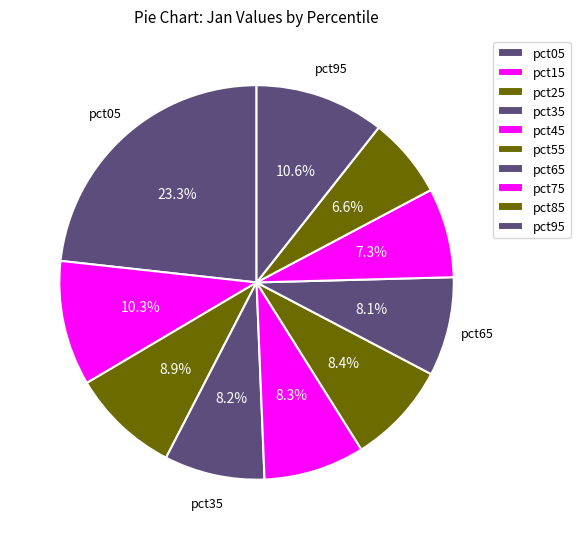

How many segments does this pie chart have?

10